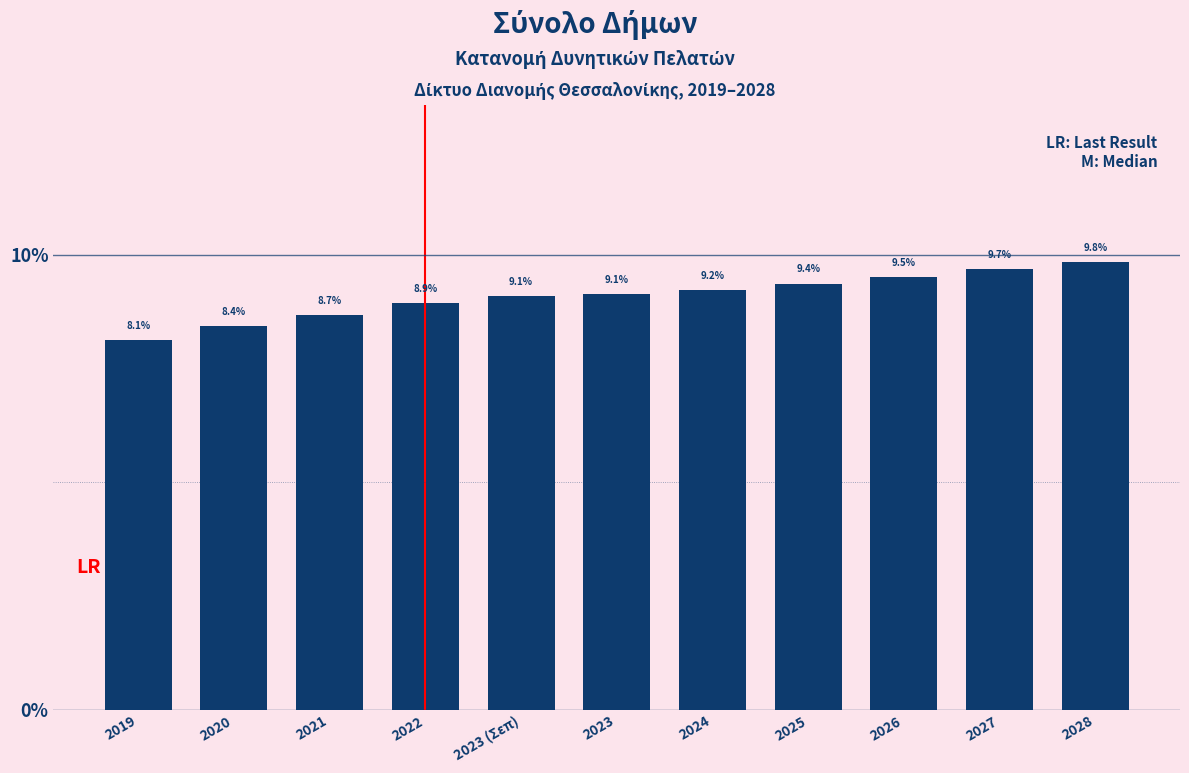

Reading right to left, transcribe all the data shown in this chart.

2028=9.8	2027=9.7	2026=9.5	2025=9.4	2024=9.2	2023=9.1	2023 (Σεπ)=9.1	2022=8.9	2021=8.7	2020=8.4	2019=8.1